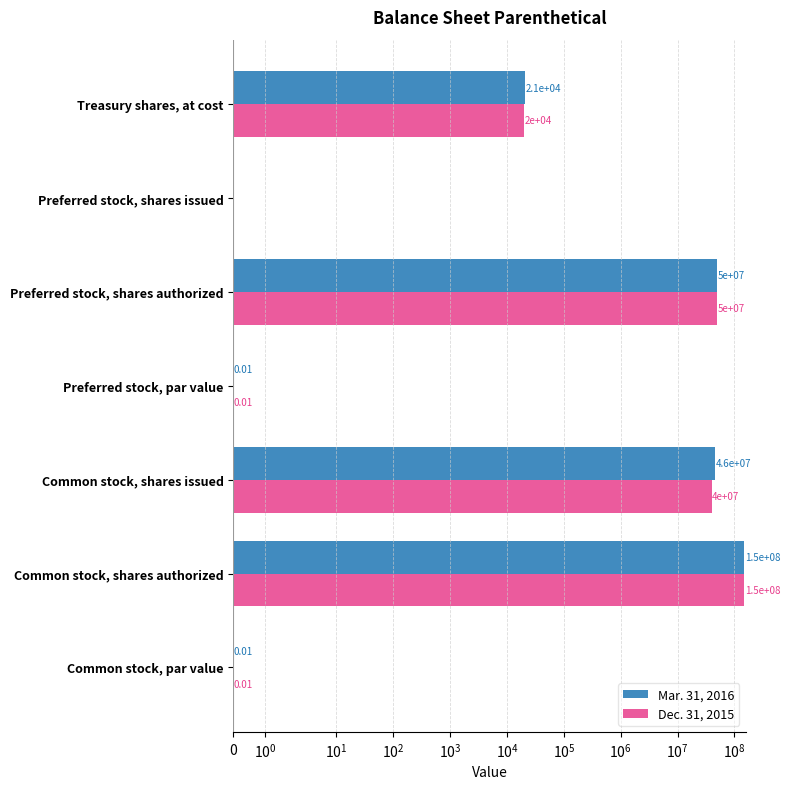

What is the difference between the maximum and minimum values in the Mar. 31, 2016 series?

150000000.0